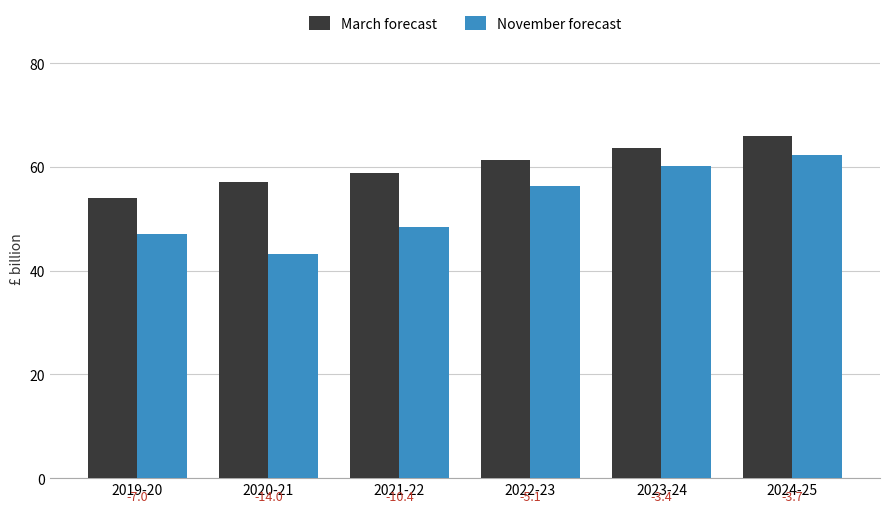

Reading right to left, what are all the values shown in this chart?

March forecast: 66.0	63.6	61.4	58.9	57.2	54.0
November forecast: 62.3	60.2	56.4	48.5	43.2	47.0